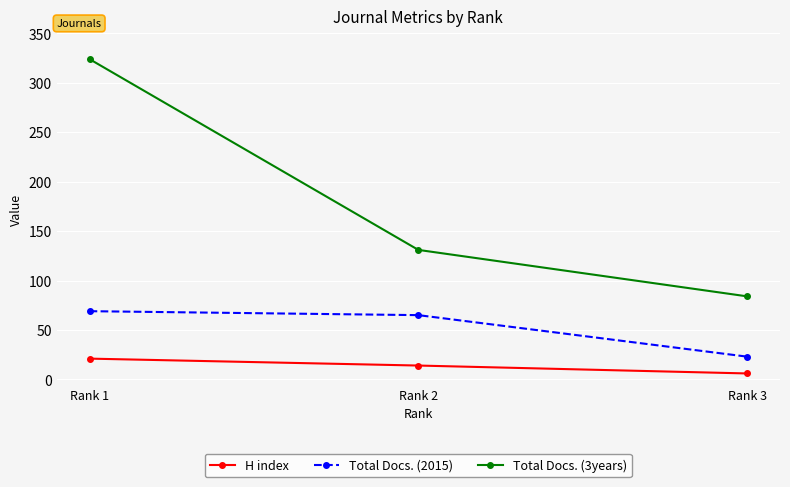

Rank the series at Rank 3 from highest to lowest value.

Total Docs. (3years), Total Docs. (2015), H index